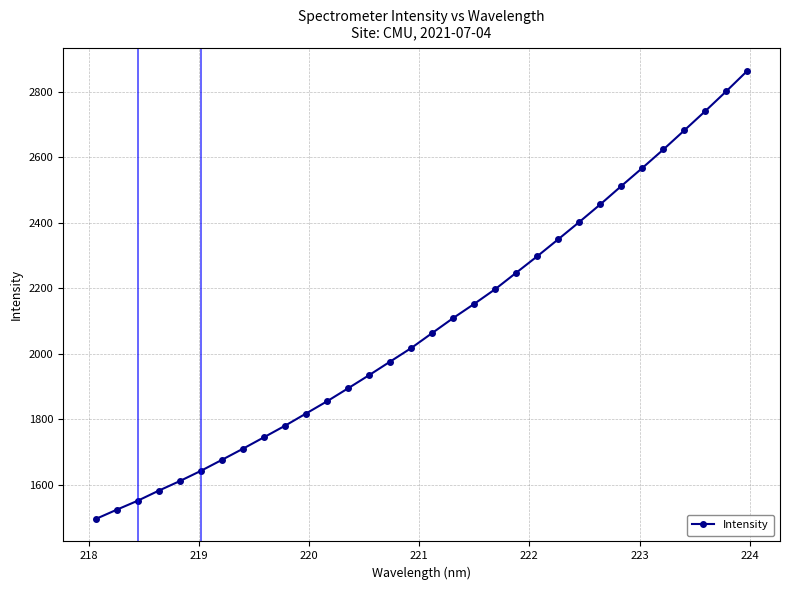

What is the value of the 19th point from the left?

2152.4